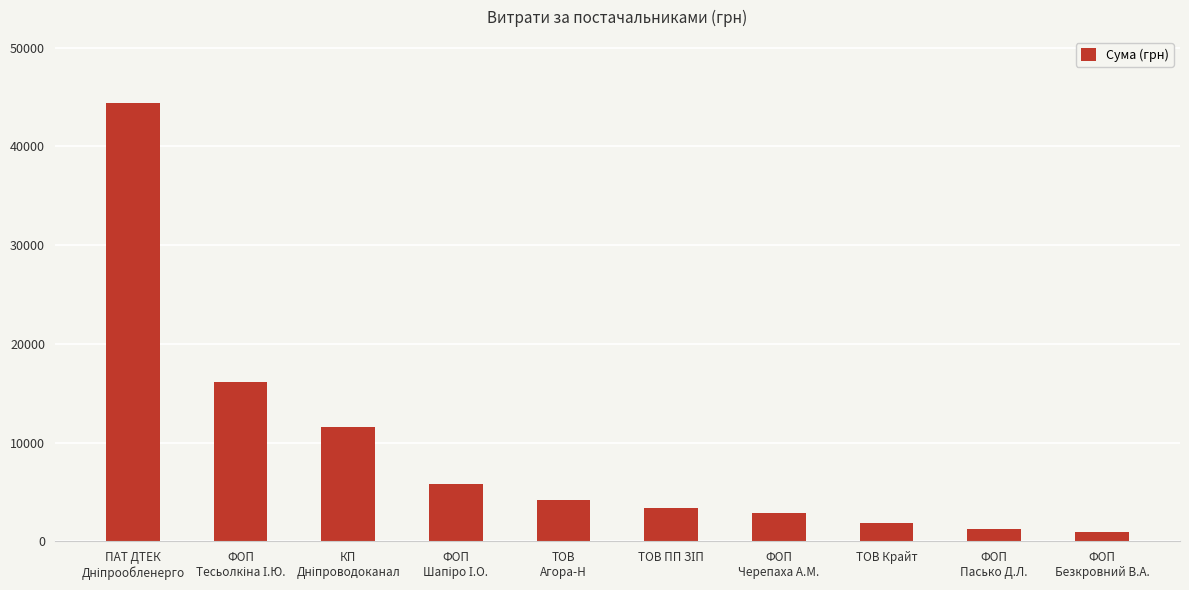

What is the value of the 3rd bar from the left?

11562.8